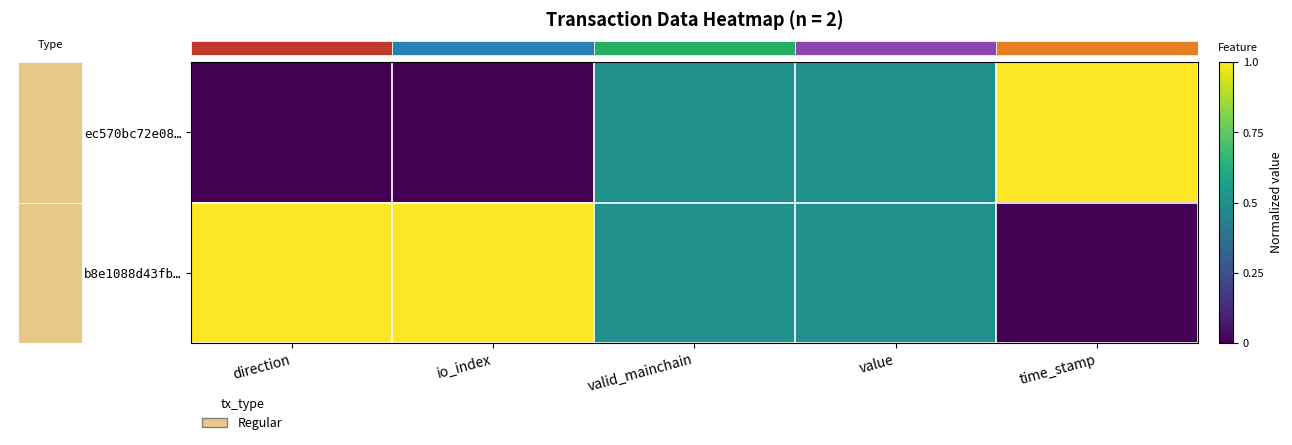

At how many categories does at least one series exceed 0?

5